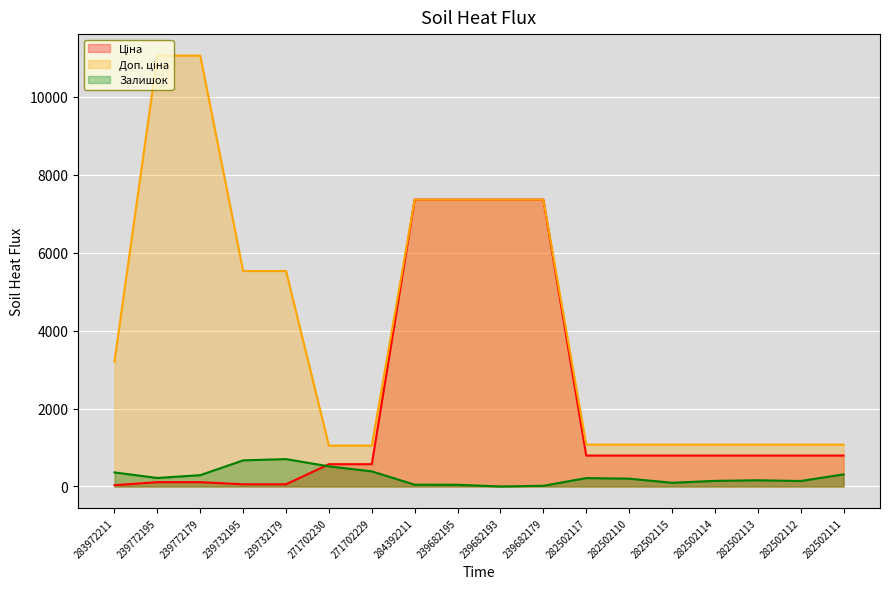

Reading right to left, list all the values displayed in this chart.

Ціна: 282502111=793.0	282502112=793.0	282502113=793.0	282502114=793.0	282502115=793.0	282502110=793.0	282502117=793.0	239682179=7360.2	239682193=7360.2	239682195=7360.2	284392211=7360.2	271702229=571.6	271702230=571.6	239732179=55.3	239732195=55.3	239772179=110.5	239772195=110.5	283972211=32.0
Доп. ціна: 282502111=1074.6	282502112=1074.6	282502113=1074.6	282502114=1074.6	282502115=1074.6	282502110=1074.6	282502117=1074.6	239682179=7360.2	239682193=7360.2	239682195=7360.2	284392211=7360.2	271702229=1048.0	271702230=1048.0	239732179=5528.0	239732195=5528.0	239772179=11055.0	239772195=11055.0	283972211=3205.0
Залишок: 282502111=310.0	282502112=140.0	282502113=159.0	282502114=143.0	282502115=95.0	282502110=200.0	282502117=215.0	239682179=17.0	239682193=0.0	239682195=43.0	284392211=45.0	271702229=387.0	271702230=516.0	239732179=702.0	239732195=670.0	239772179=290.0	239772195=218.0	283972211=360.0